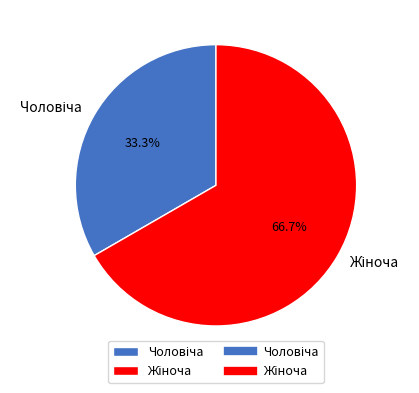

How many slices are in this pie chart?

2